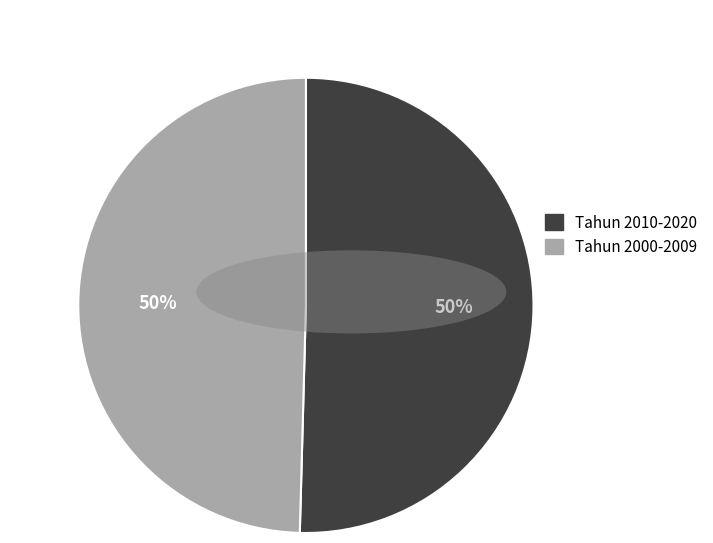

True or false: Tahun 2000-2009 accounts for 50% of the total.

True